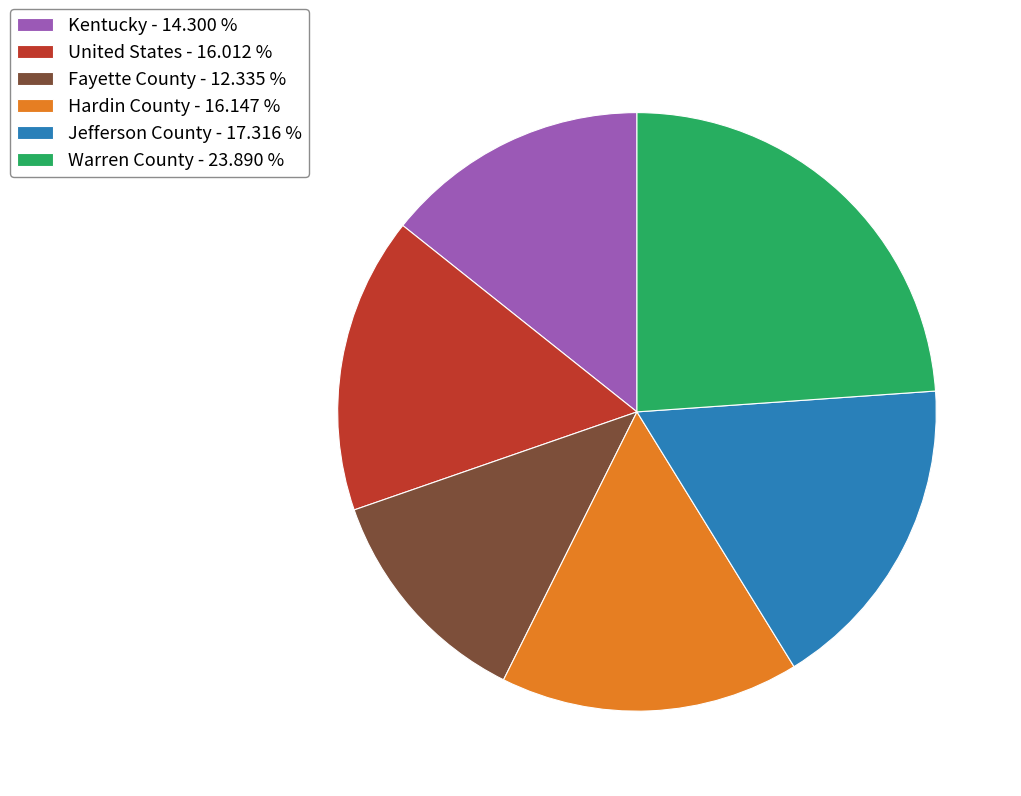

Is it true that Kentucky is 1% of the pie?

False